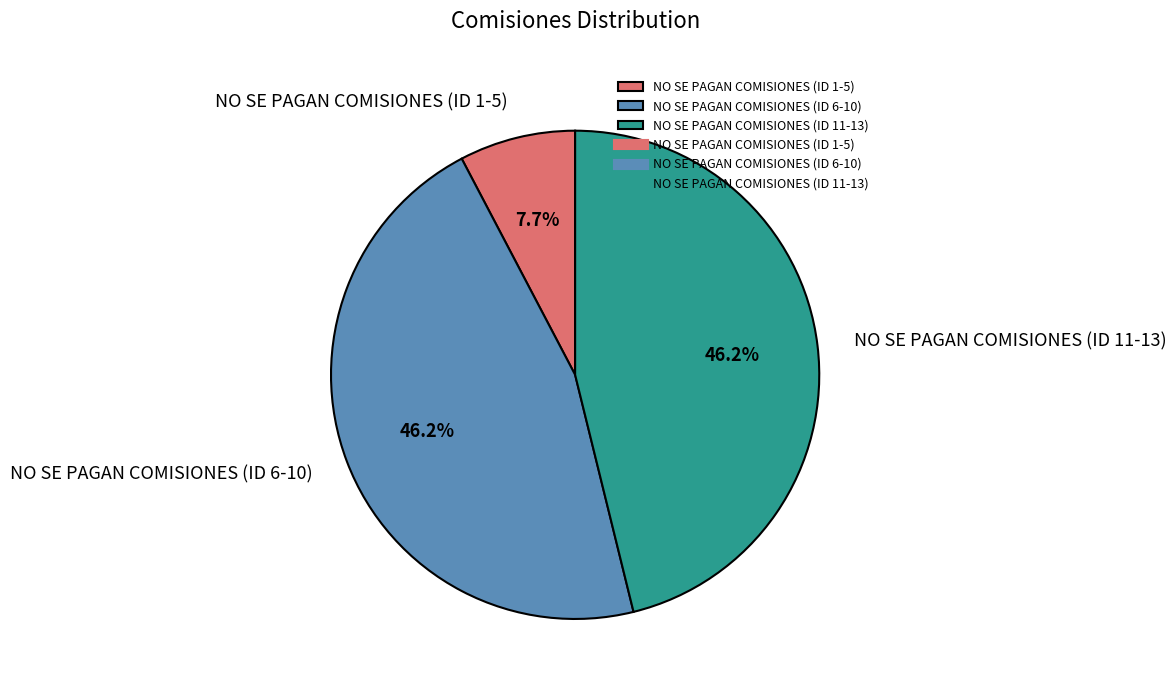

To the nearest percent, what is the difference between the largest and smallest slice percentages?

38%